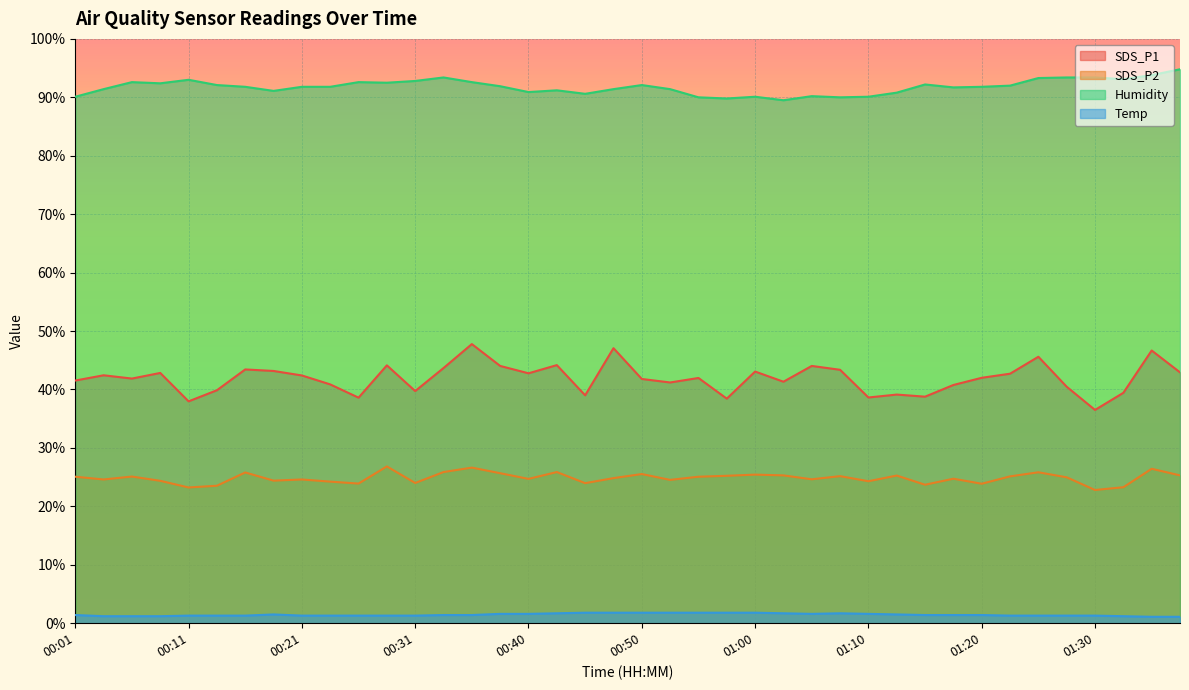

In Temp, how many points are higher than both neighbors (excluding endpoints)?

2